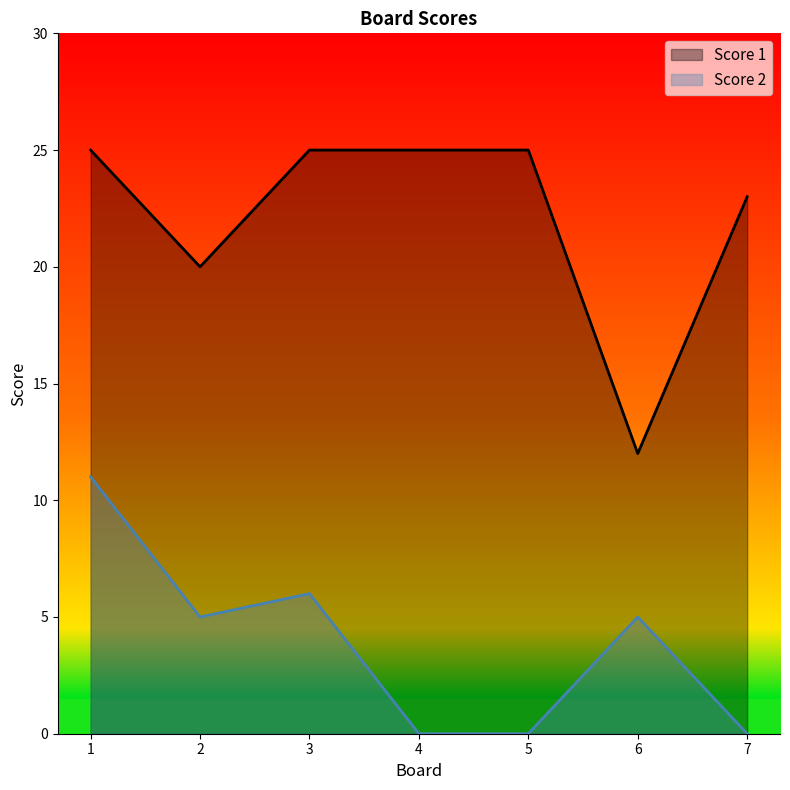

At 5, list the series in order from smallest to largest.

Score 2, Score 1